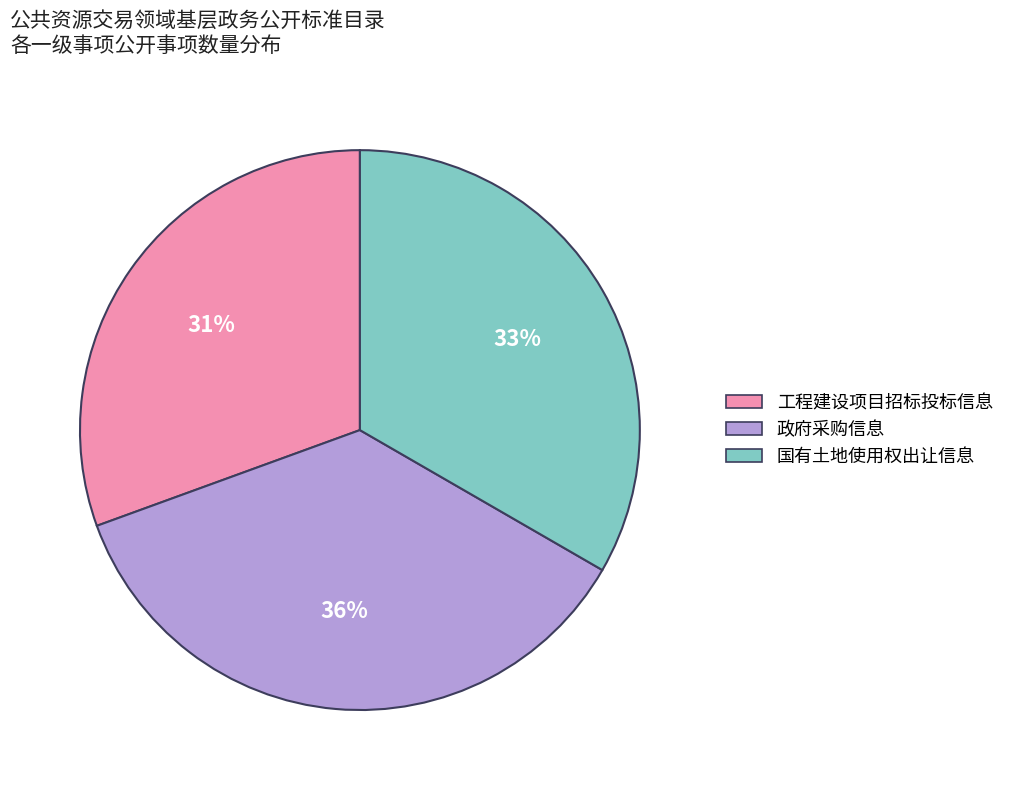

Count the number of slices in the pie.

3